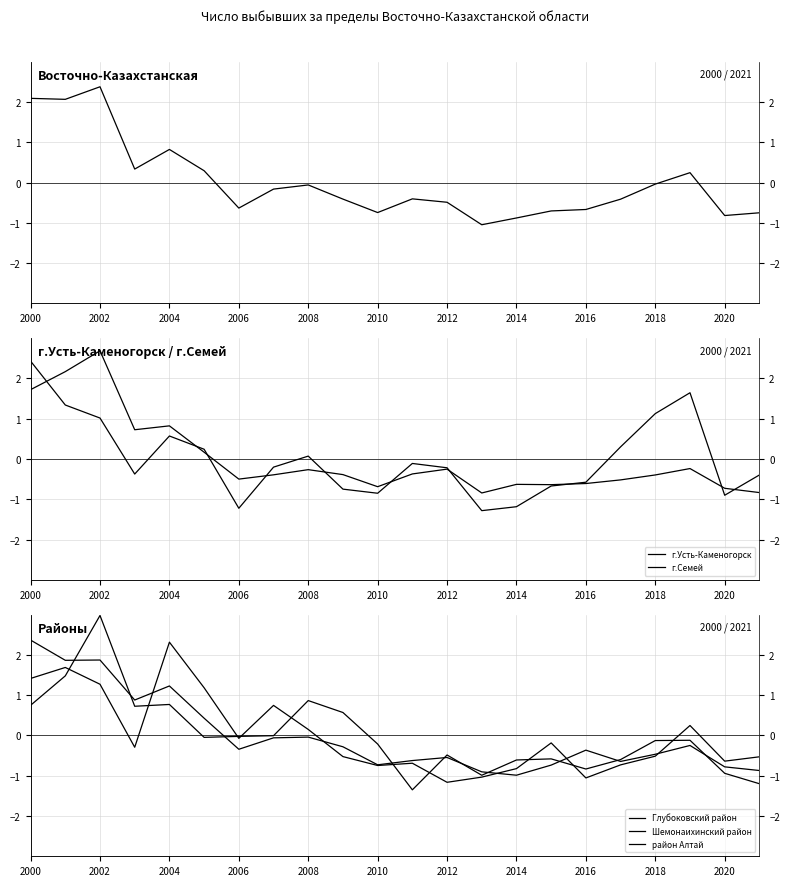

Does the chart display data point markers on the line(s)?

No